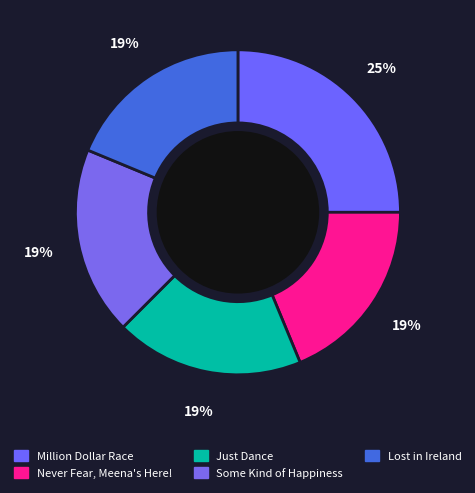

Which category has the smallest portion of the pie?

Never Fear, Meena's Here!